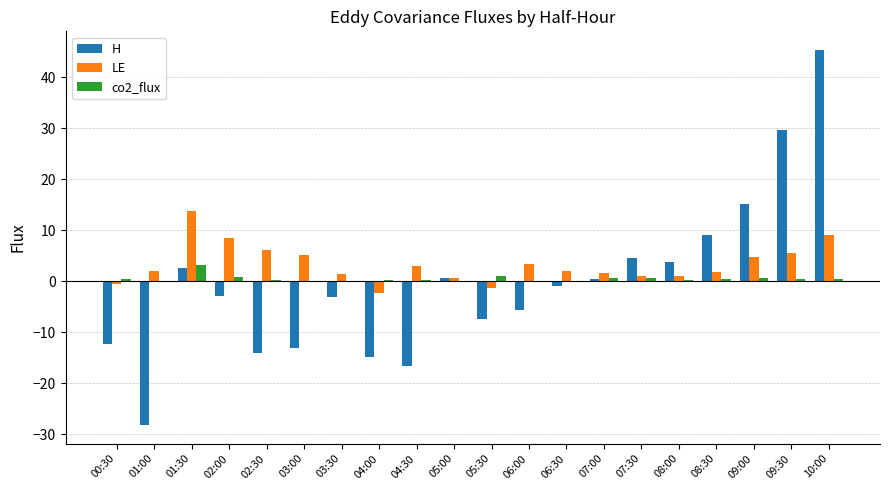

True or false: LE has a value of 6.2 at 02:30.

True